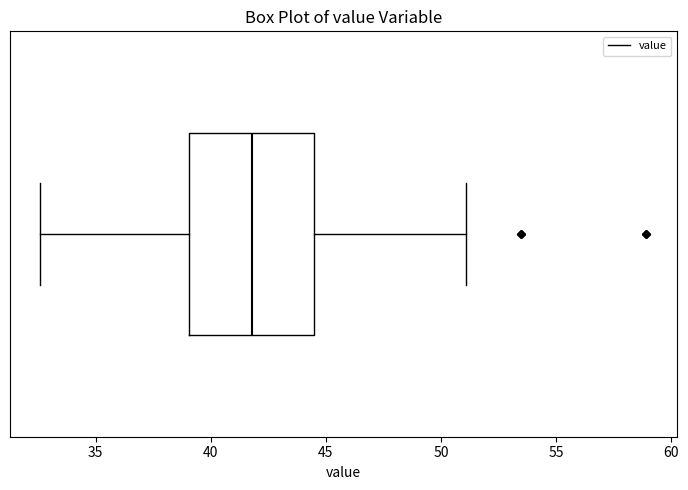

Where does the median line of the box sit on the x-axis? The values are not printed on the chart, so give them approximately, as read against the axis.

42.0